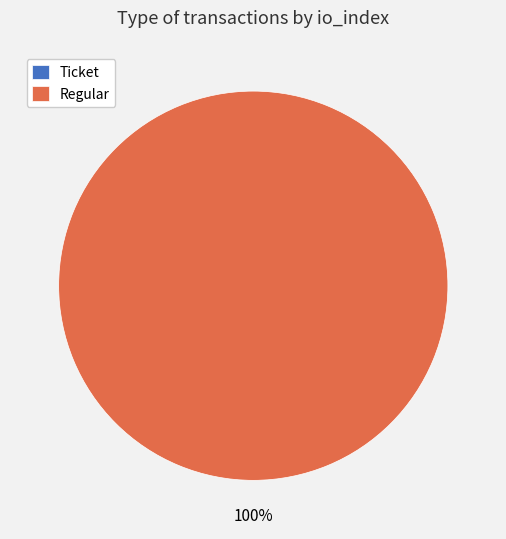

Count the number of slices in the pie.

2